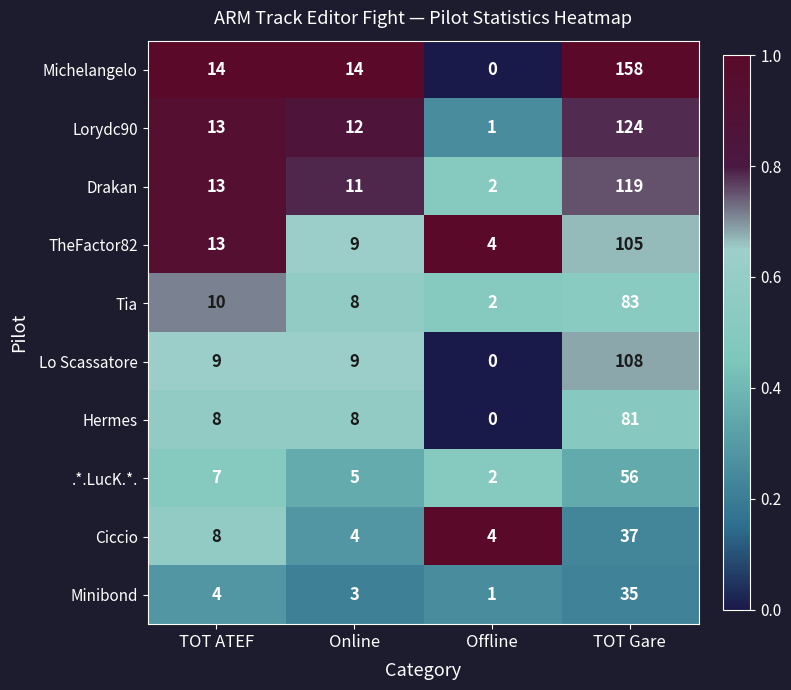

Which series has the widest spread of values?

Michelangelo